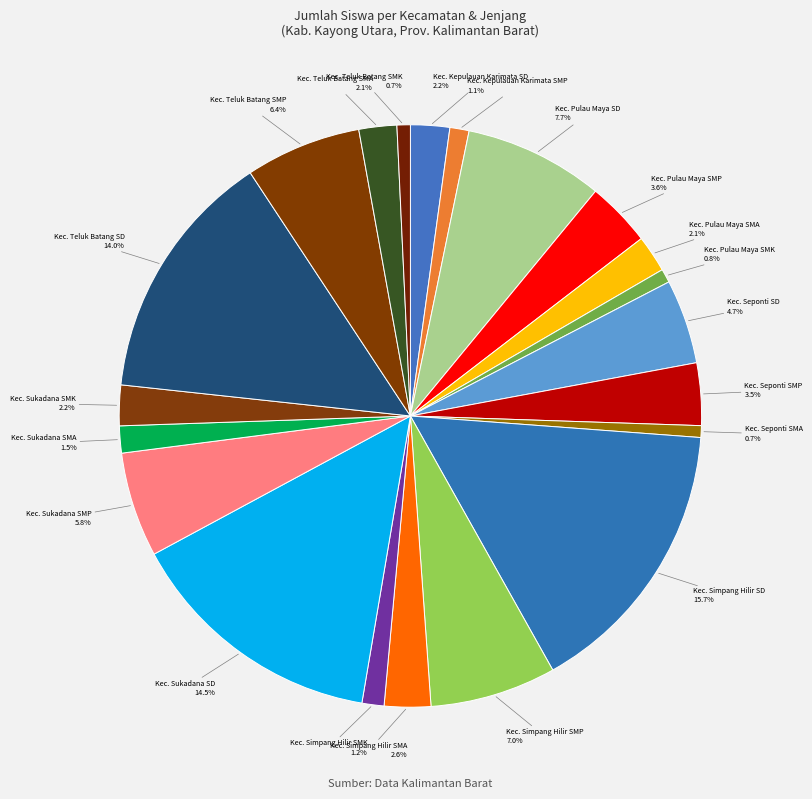

To the nearest percent, what is the average slice percentage?

5%